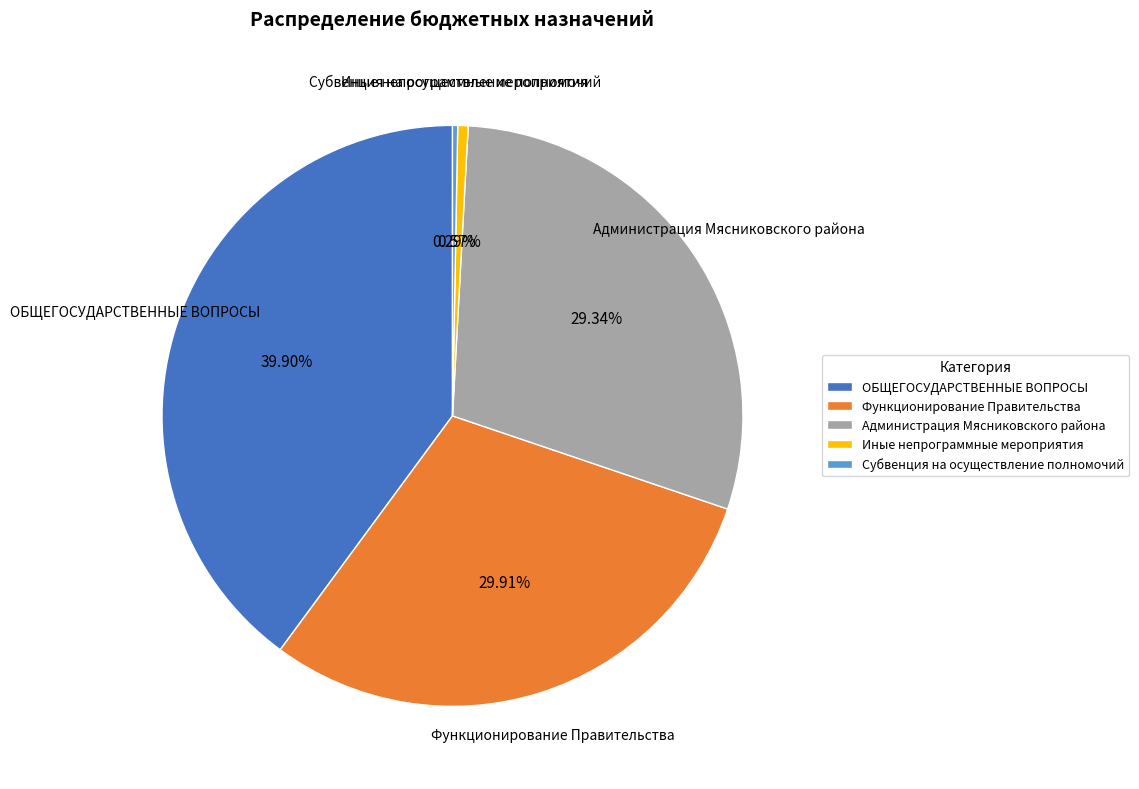

Does any single category account for the majority?

No